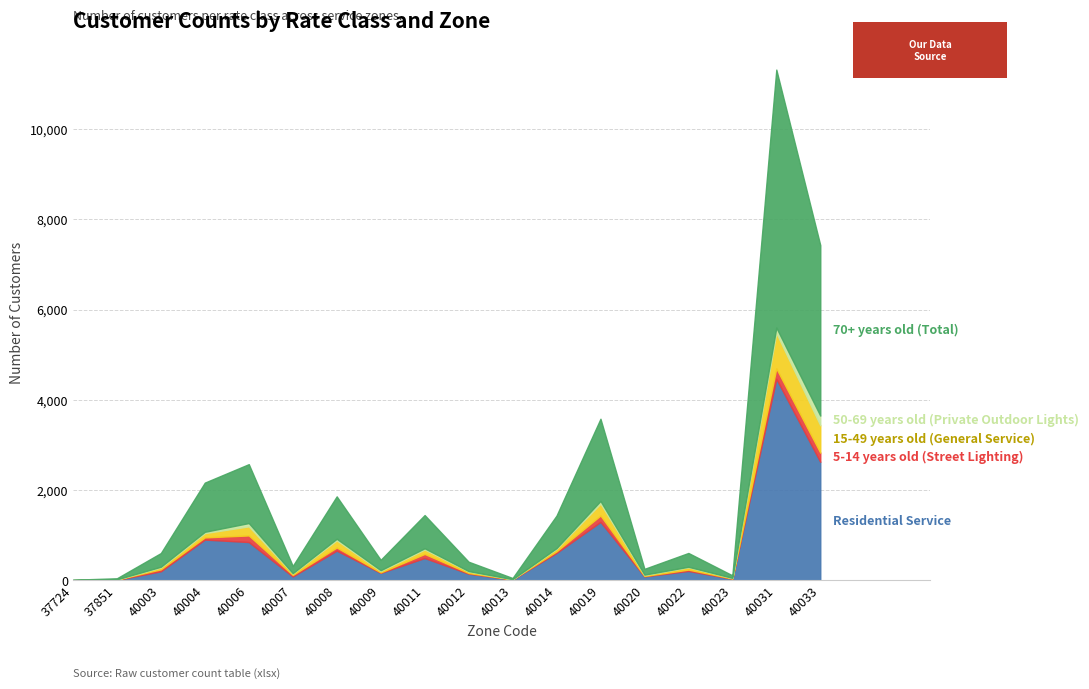

Read the 15-49 years old (General Service) value at 40013.

3